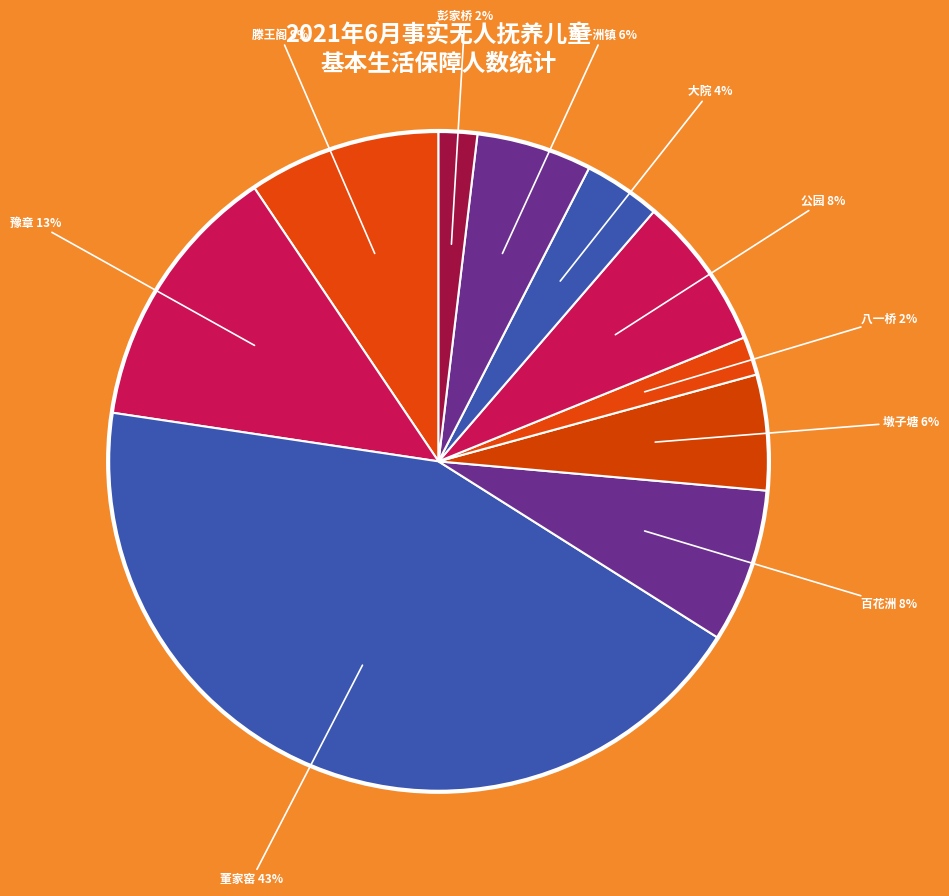

Which slice is the largest?

董家窑